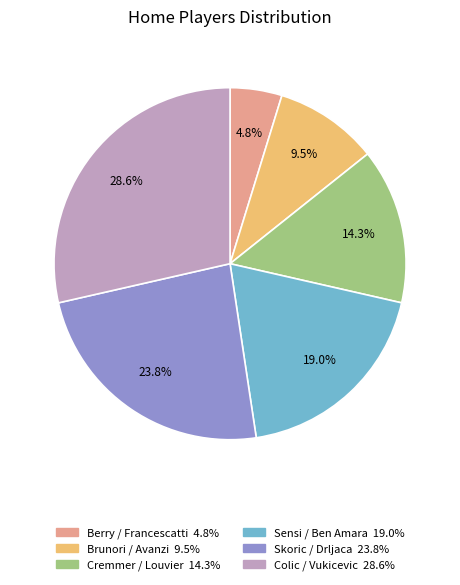

Which has a higher value, Brunori / Avanzi or Berry / Francescatti?

Brunori / Avanzi